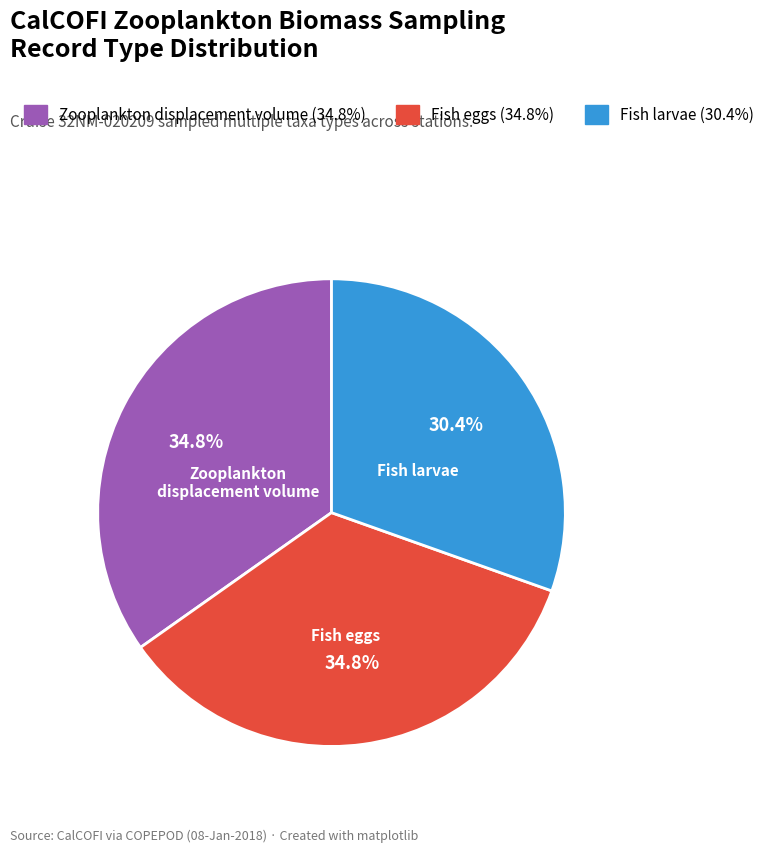

Which slice is the smallest?

Fish larvae